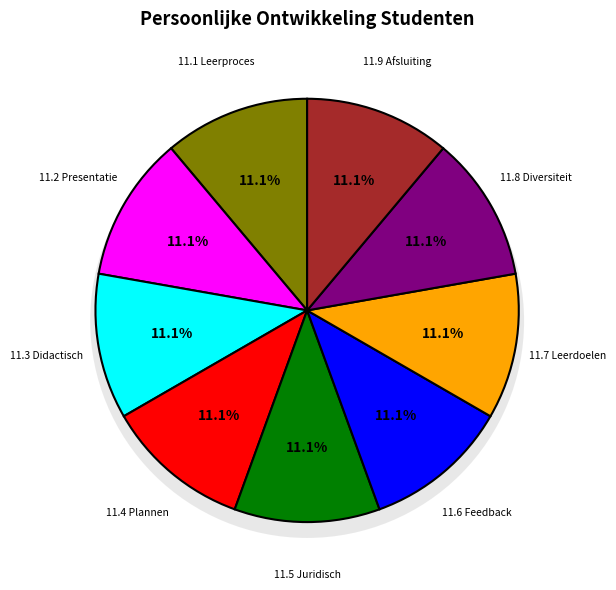

Does 11.2 Presentatievaardigheden represent more than half of the total?

No